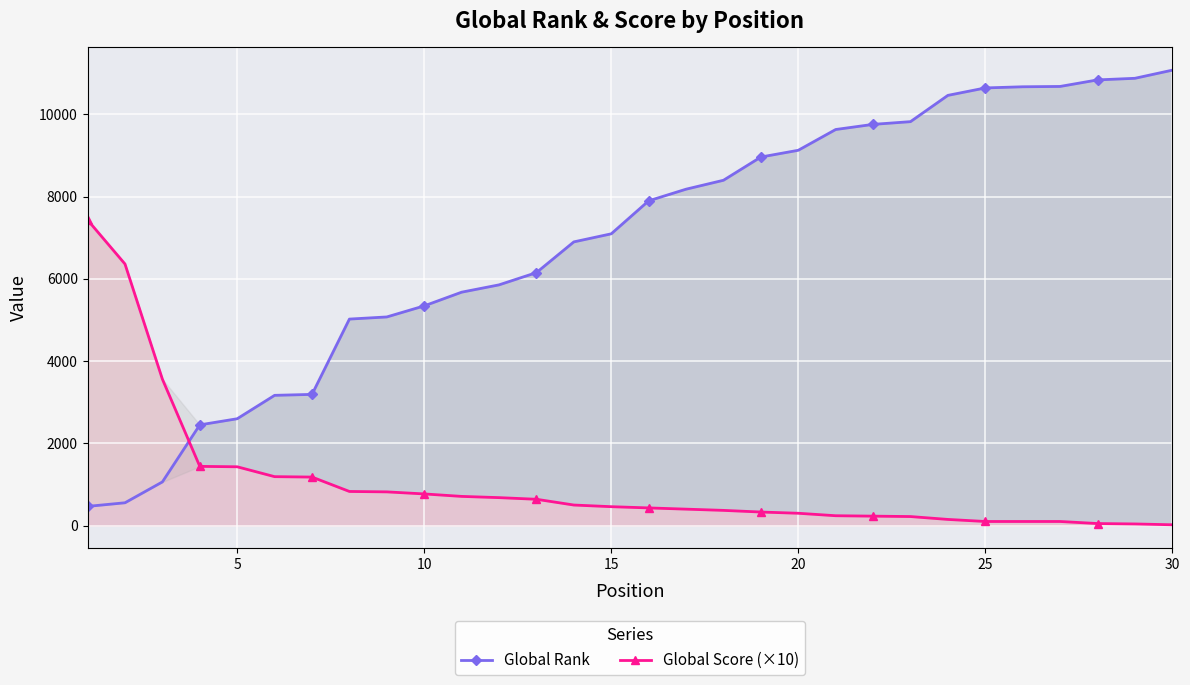

How many lines are shown in the chart?

2